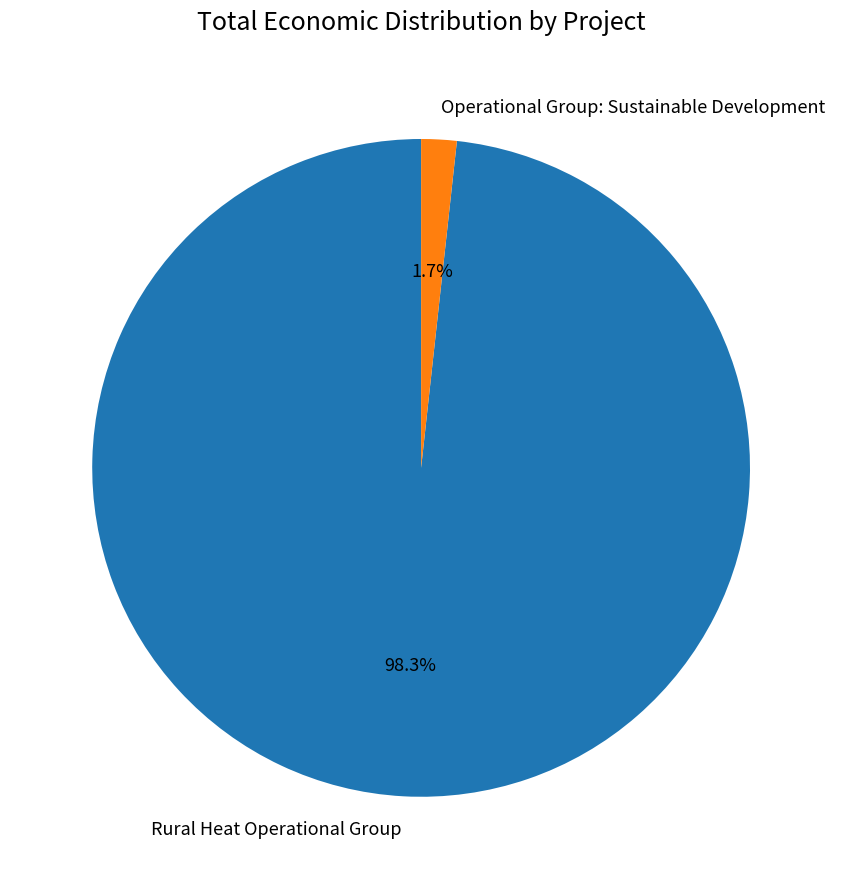

Which category has the biggest portion of the pie?

Rural Heat Operational Group